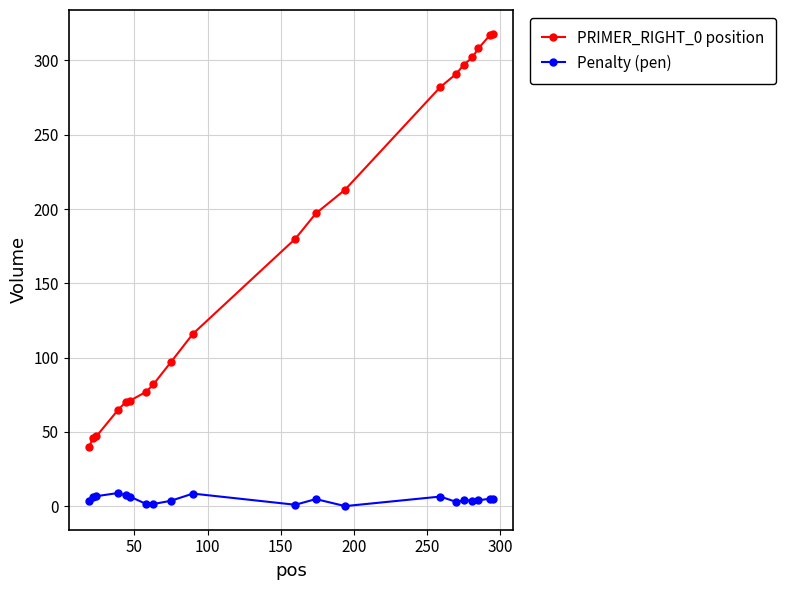

What is the sum of all Penalty (pen) values?

92.0